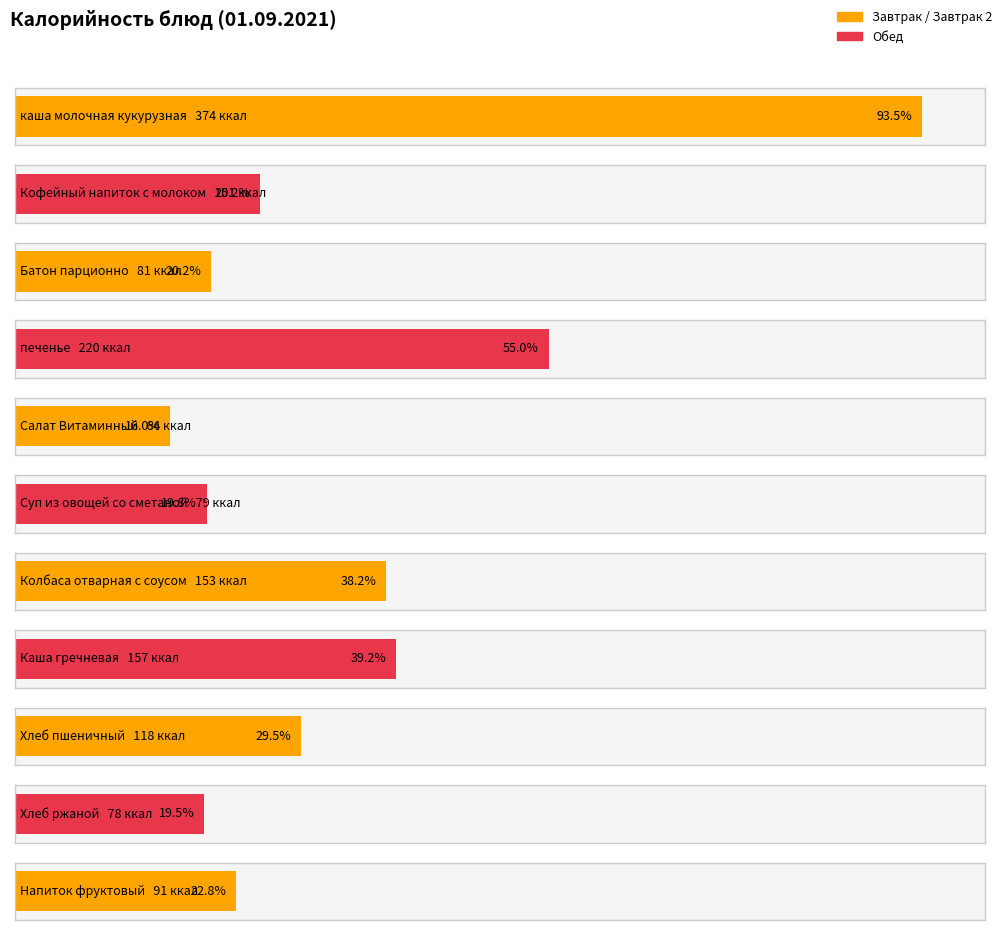

Which has a higher value, Хлеб ржаной or Колбаса отварная с соусом?

Колбаса отварная с соусом